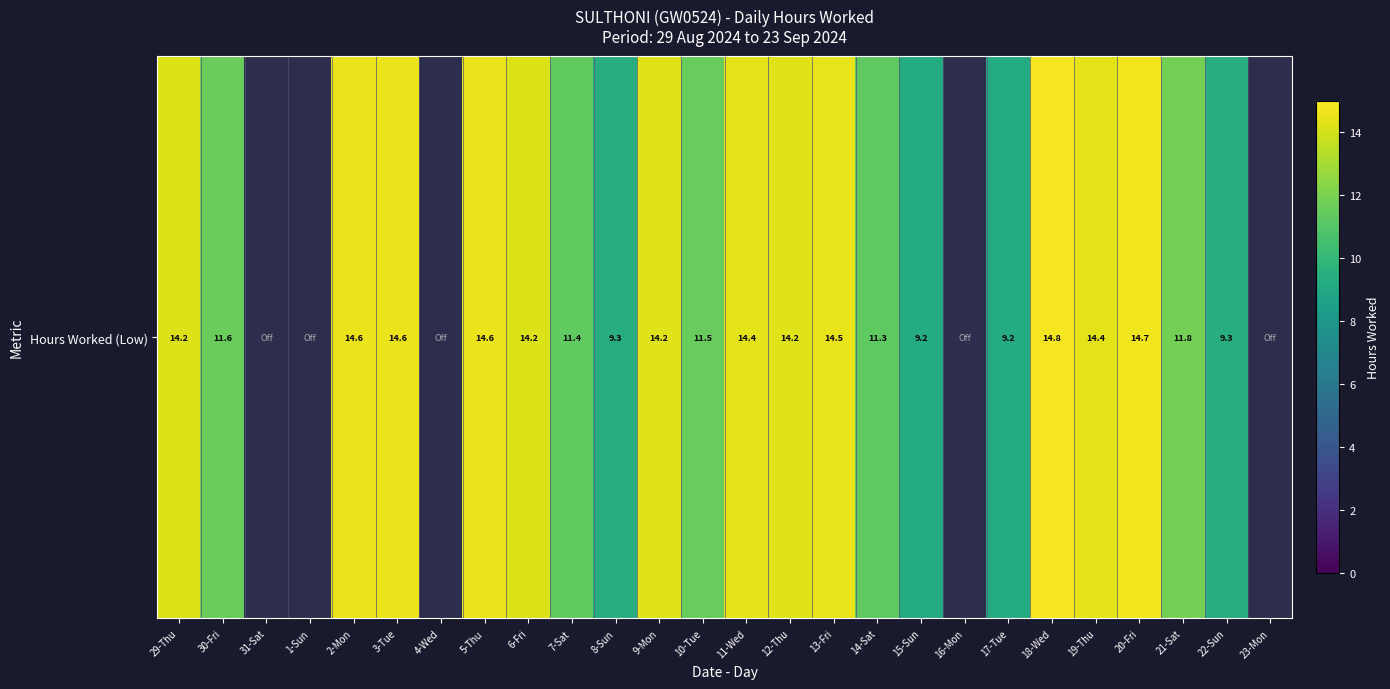

Count the number of data series in this chart.

1